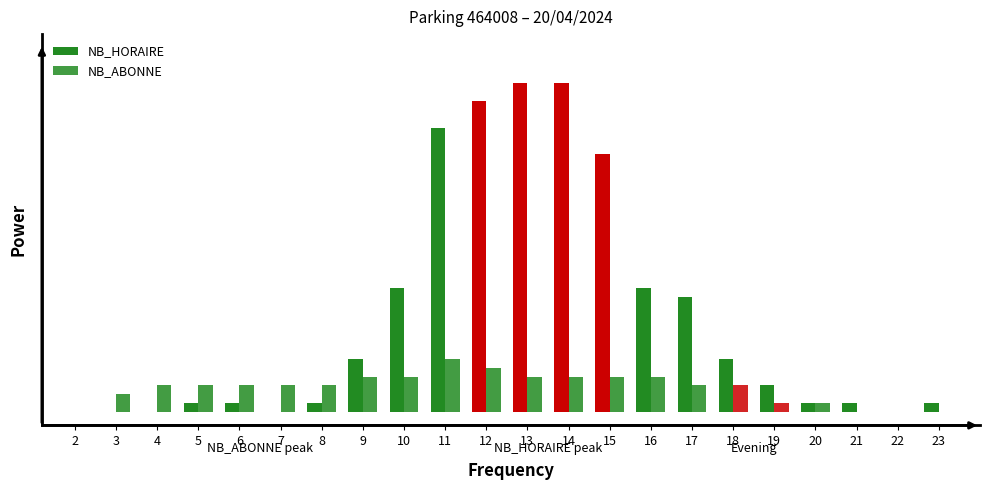

At which label does NB_ABONNE first exceed 3?

9